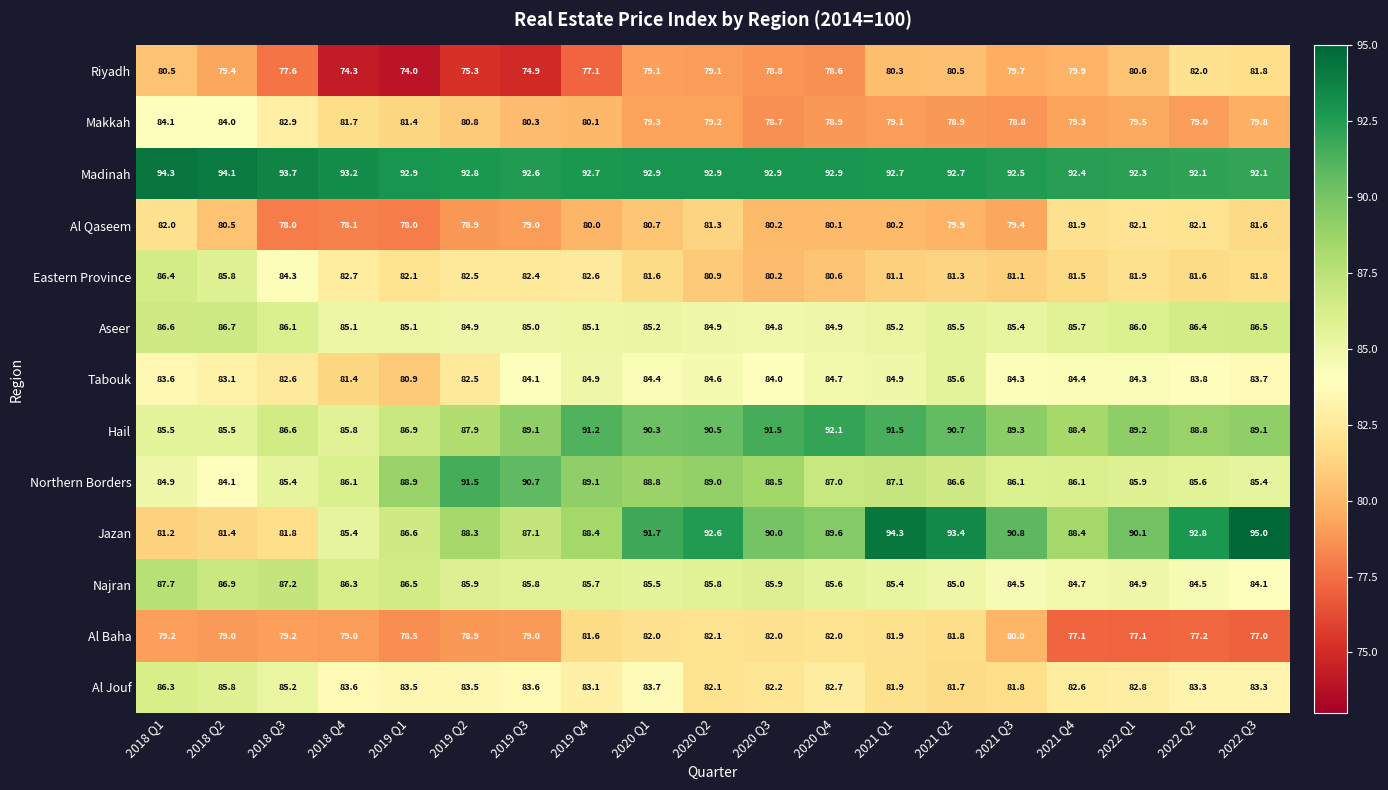

Count the number of categories in the chart.

19